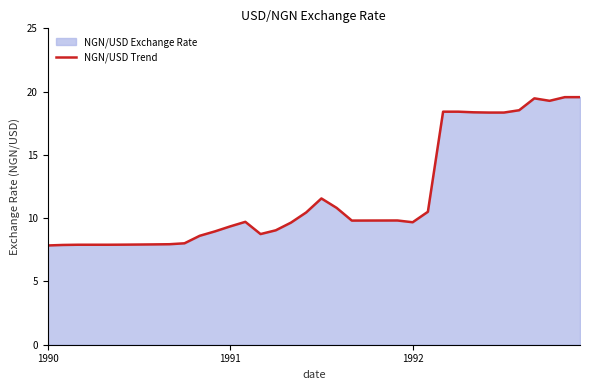

Which has a higher value, 28 or 31?

31